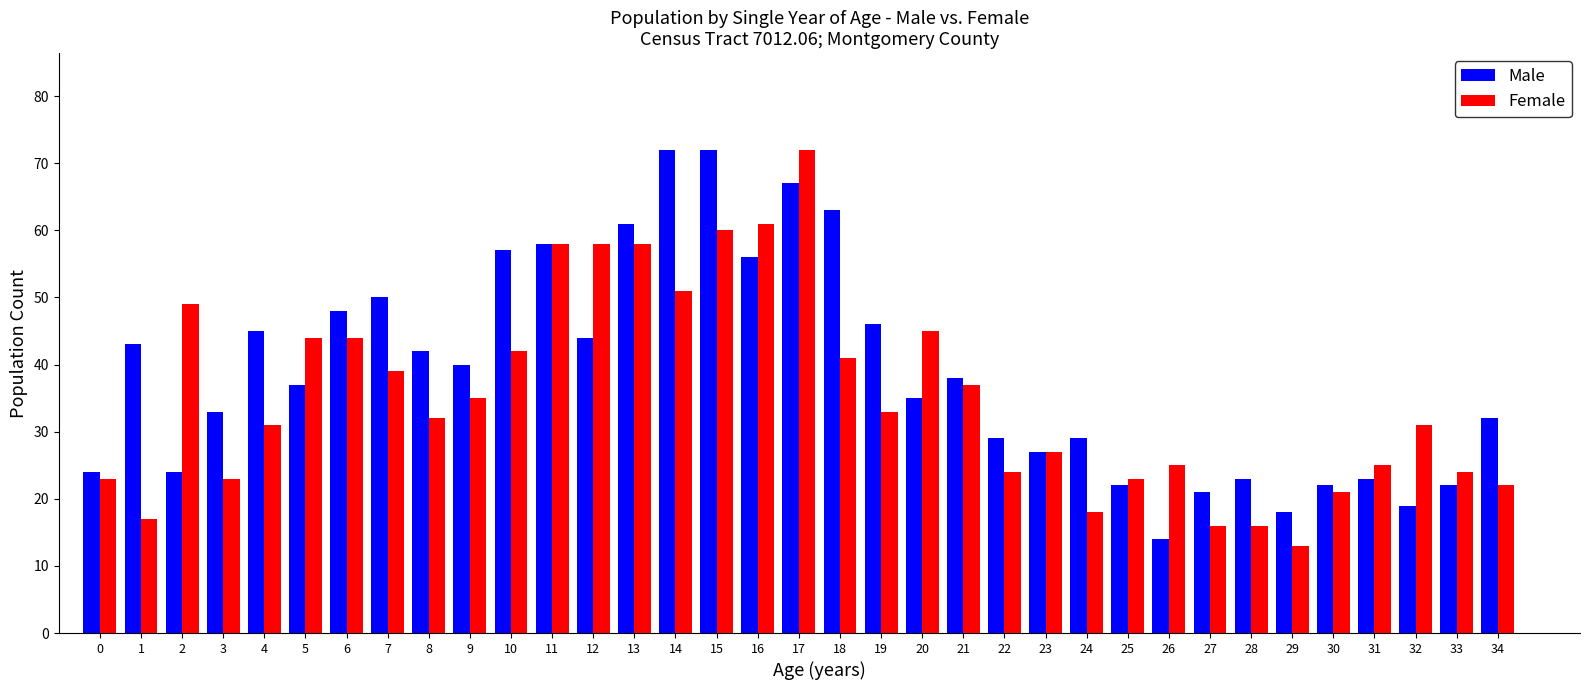

What is the approximate value of Female at 2?

49